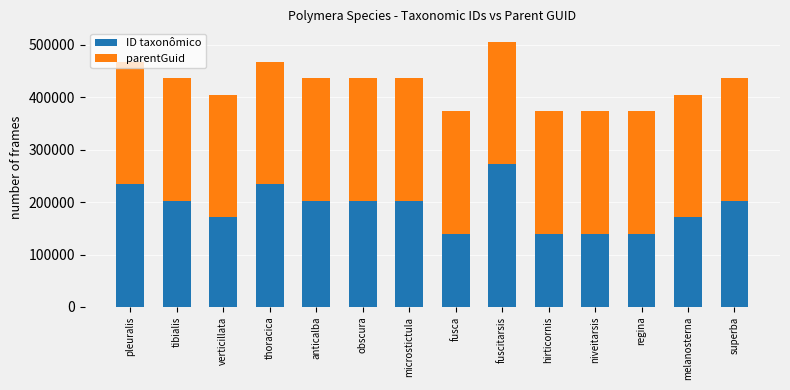

What is the maximum value for ID taxonômico?

272443